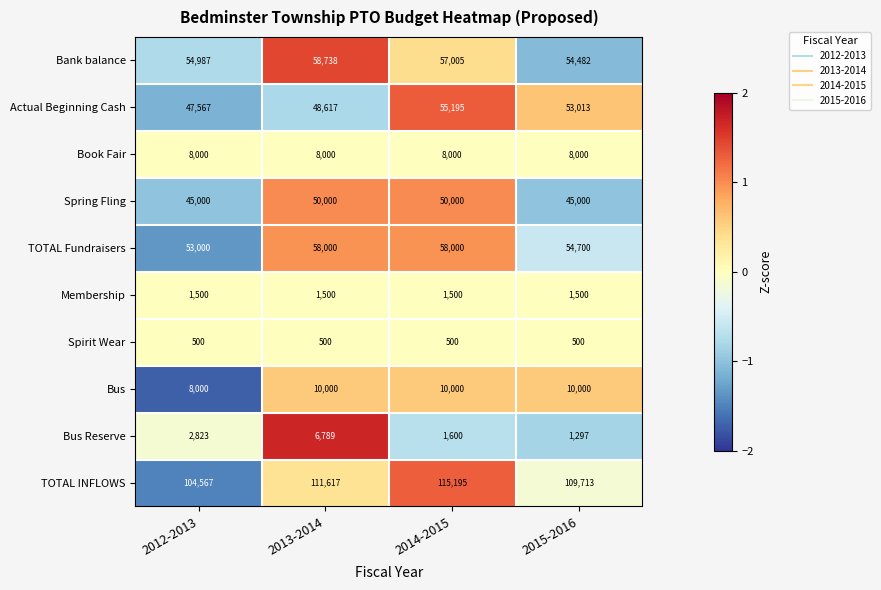

List the series in order of their peak value, highest first.

TOTAL INFLOWS, Bank balance, TOTAL Fundraisers, Actual Beginning Cash, Spring Fling, Bus, Book Fair, Bus Reserve, Membership, Spirit Wear